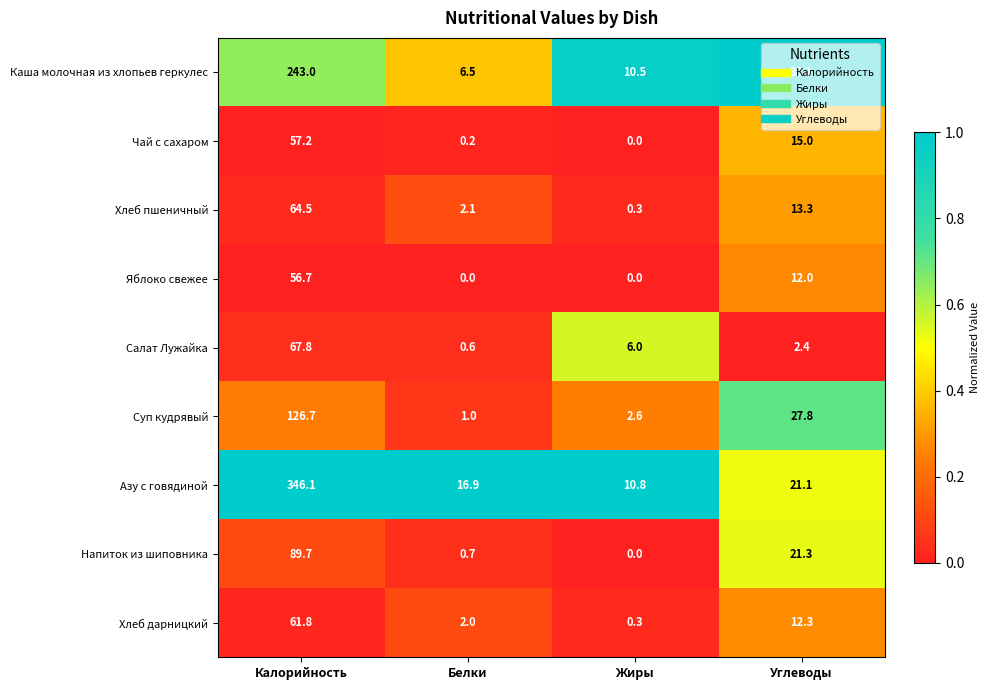

What is the total value across all series at Белки?

30.0